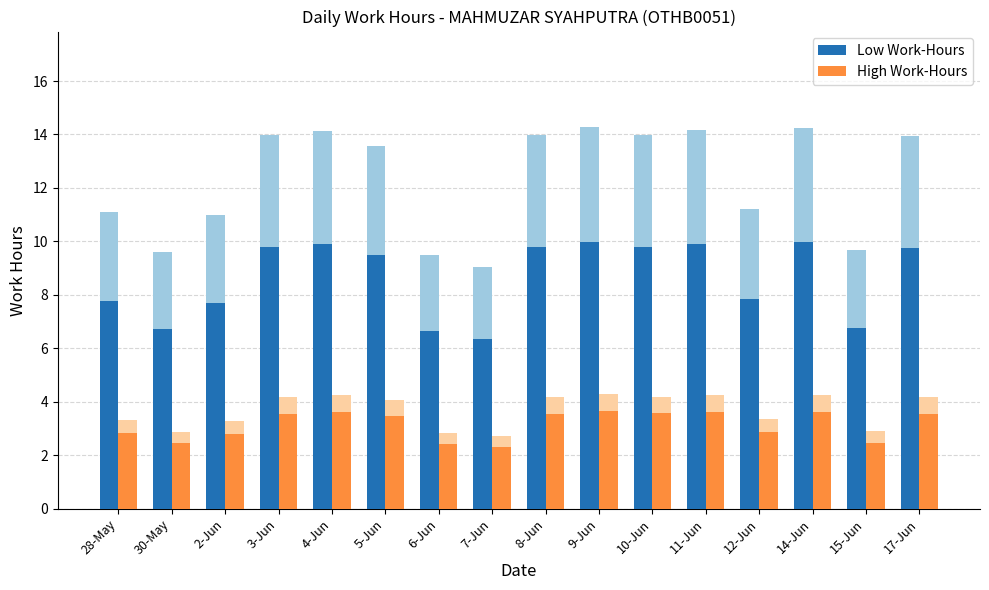

What is the value of the Low Work-Hours bar at the 9th from the left?

9.8